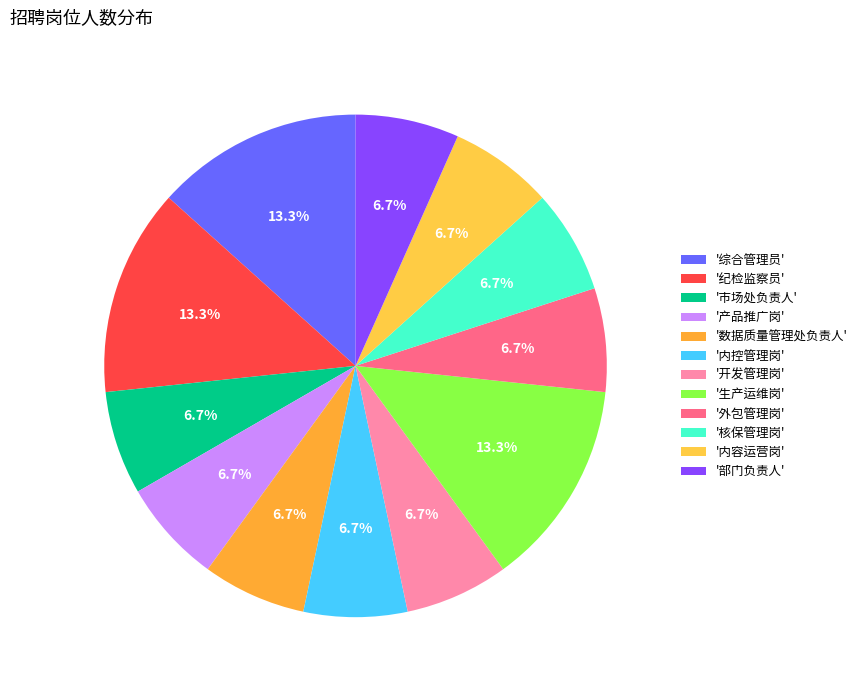

How many segments does this pie chart have?

12